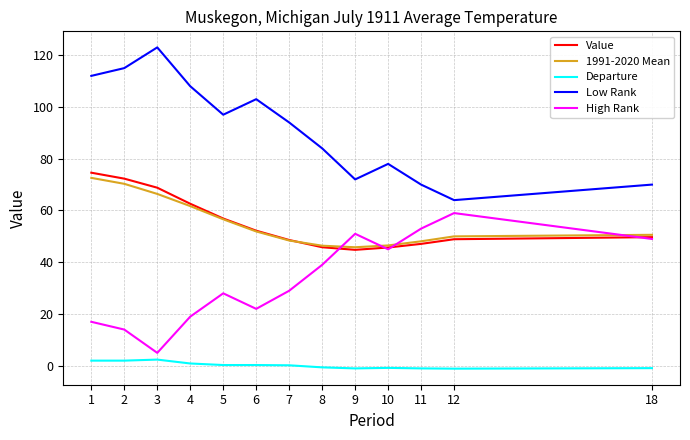

What is the difference between the maximum and minimum values in the Low Rank series?

59.0